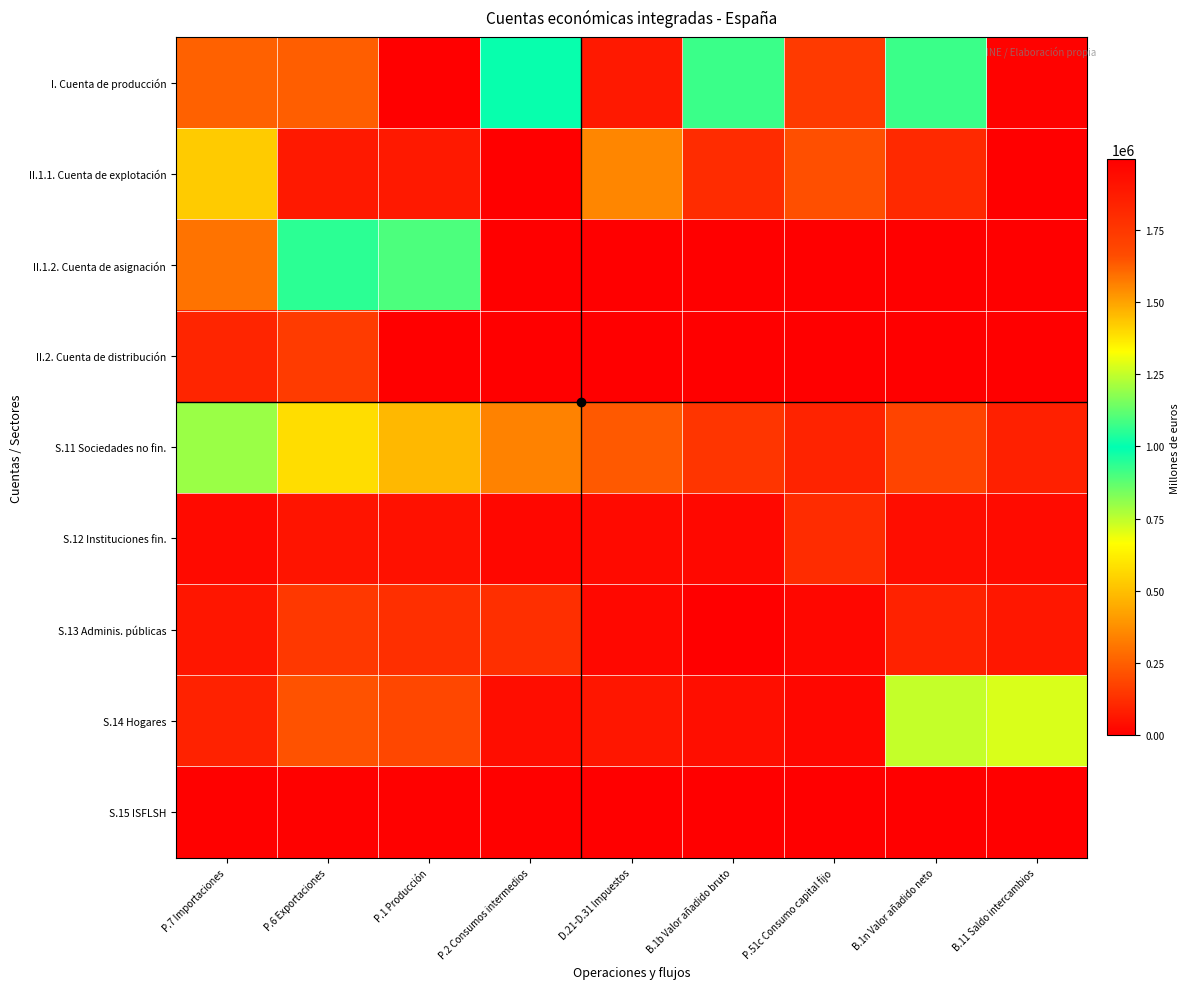

Rank the series by their maximum value, from highest to lowest.

I. Cuenta de producción, II.1.2. Cuenta de asignación, S.11 Sociedades no fin., S.14 Hogares, II.1.1. Cuenta de explotación, II.2. Cuenta de distribución, S.13 Adminis. públicas, S.12 Instituciones fin., S.15 ISFLSH